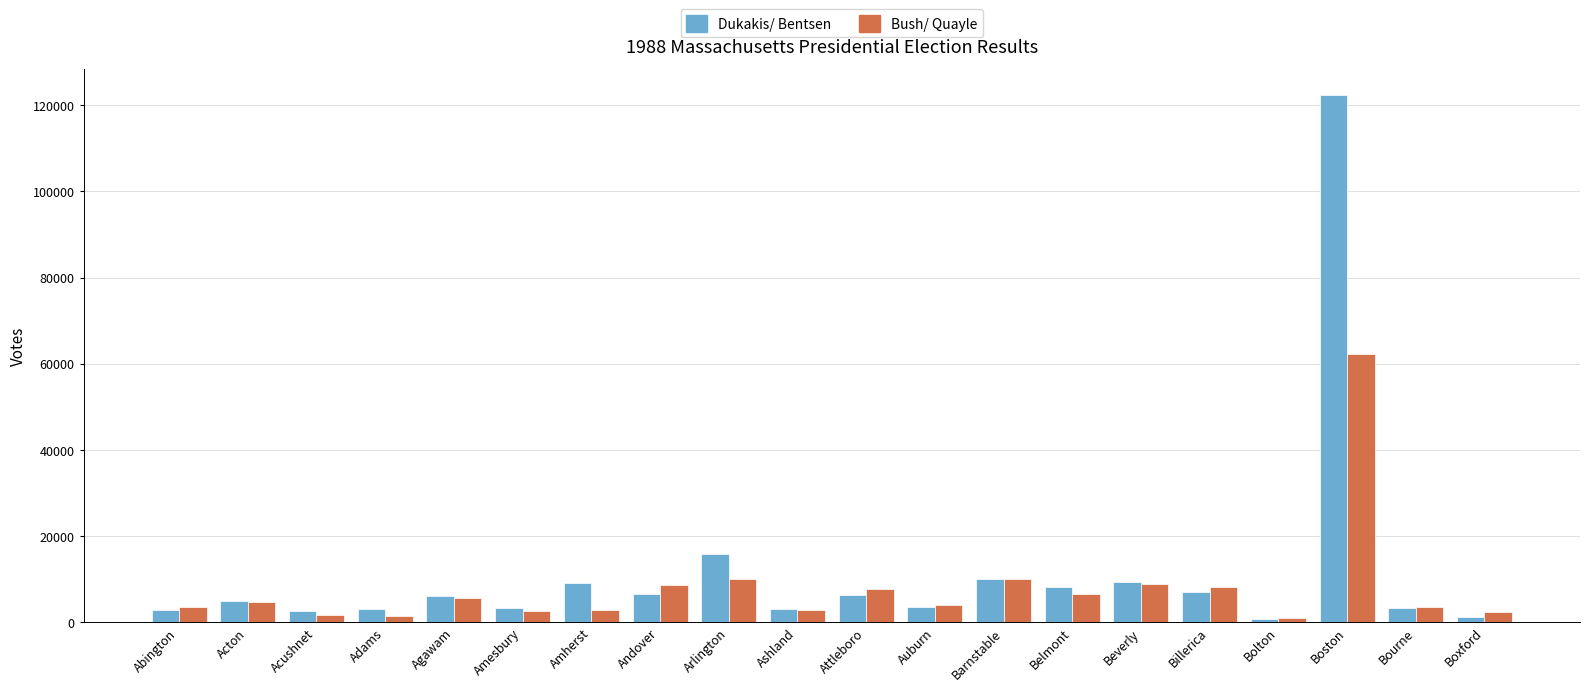

At which label does Bush/ Quayle reach its peak?

Boston